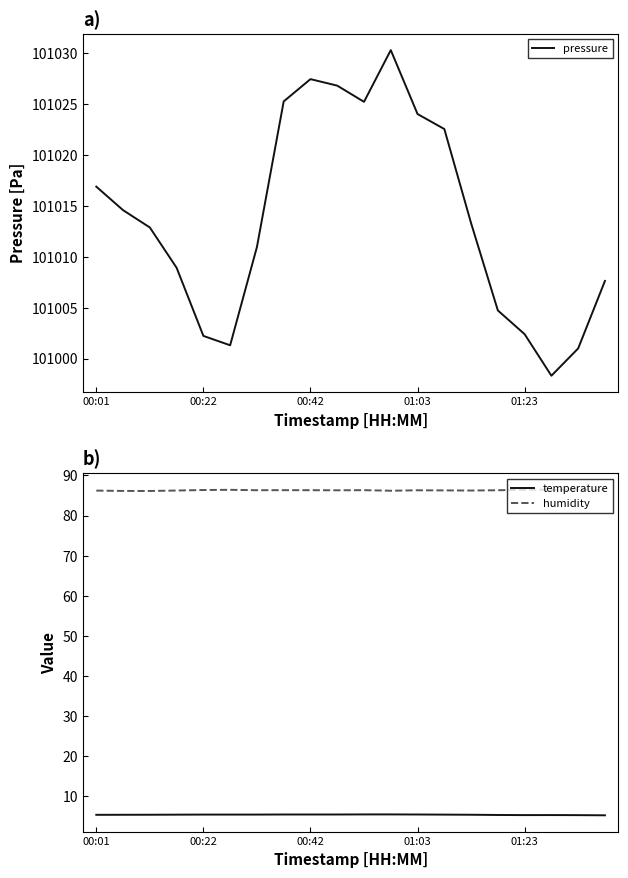

What is the average value of the temperature series?

5.4